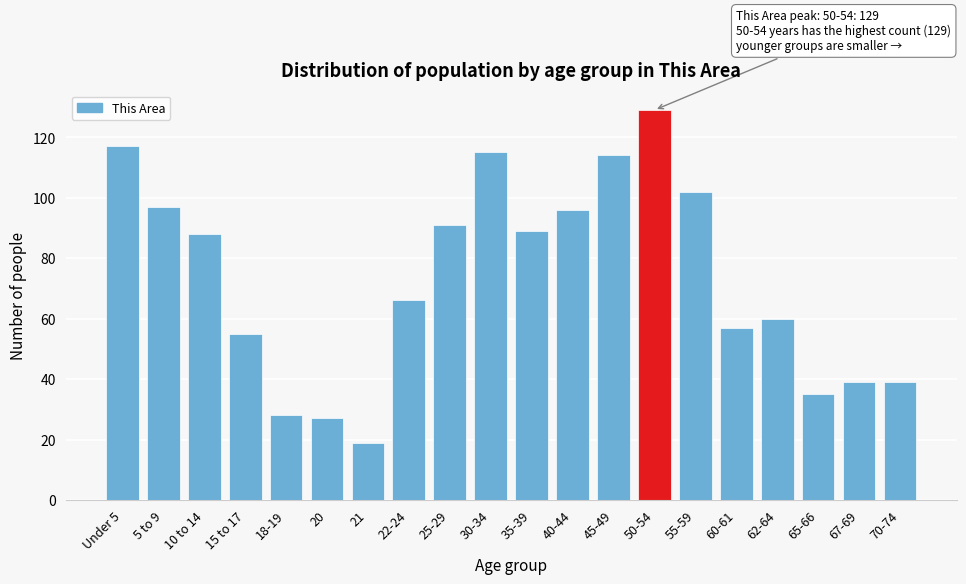

Reading right to left, what are all the values shown in this chart?

39	39	35	60	57	102	129	114	96	89	115	91	66	19	27	28	55	88	97	117